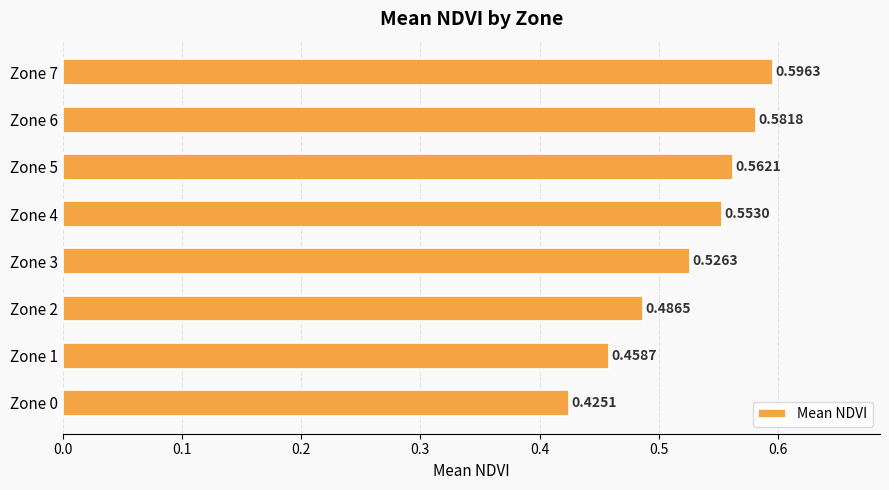

List the labels in order of value, largest first.

Zone 7, Zone 6, Zone 5, Zone 4, Zone 3, Zone 2, Zone 1, Zone 0